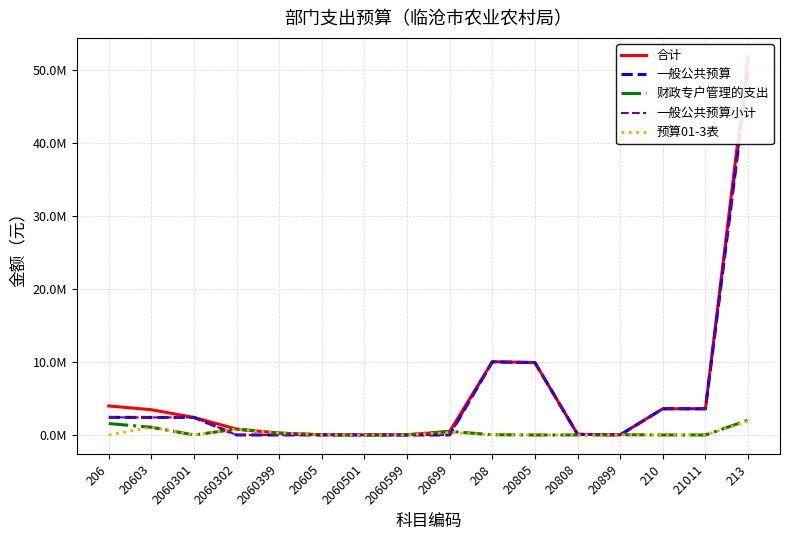

Which has a higher value, 21011 or 20808?

21011